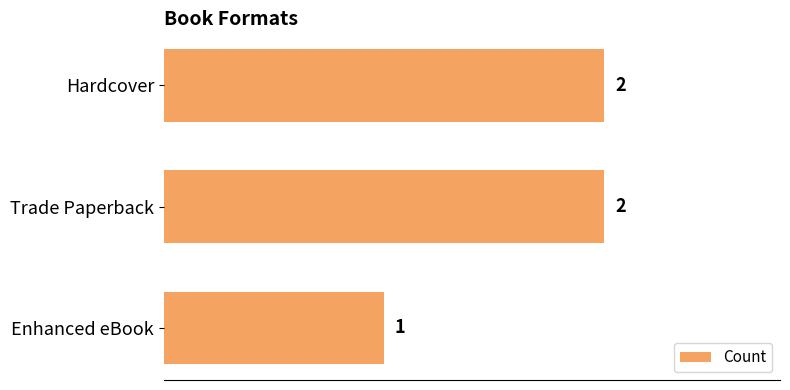

Reading top to bottom, transcribe all the data shown in this chart.

2	2	1